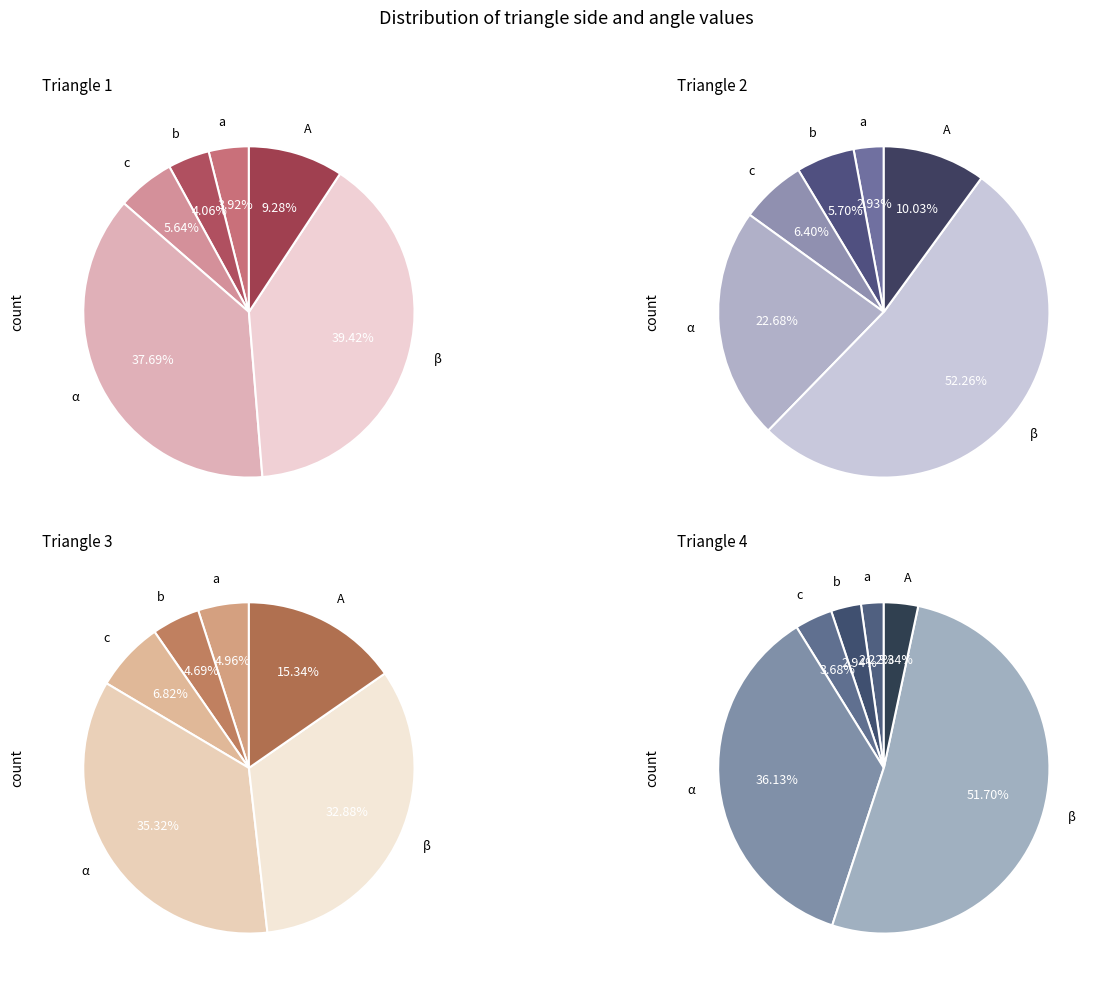

The 2 slice represents 4% of the pie. True or false?

True